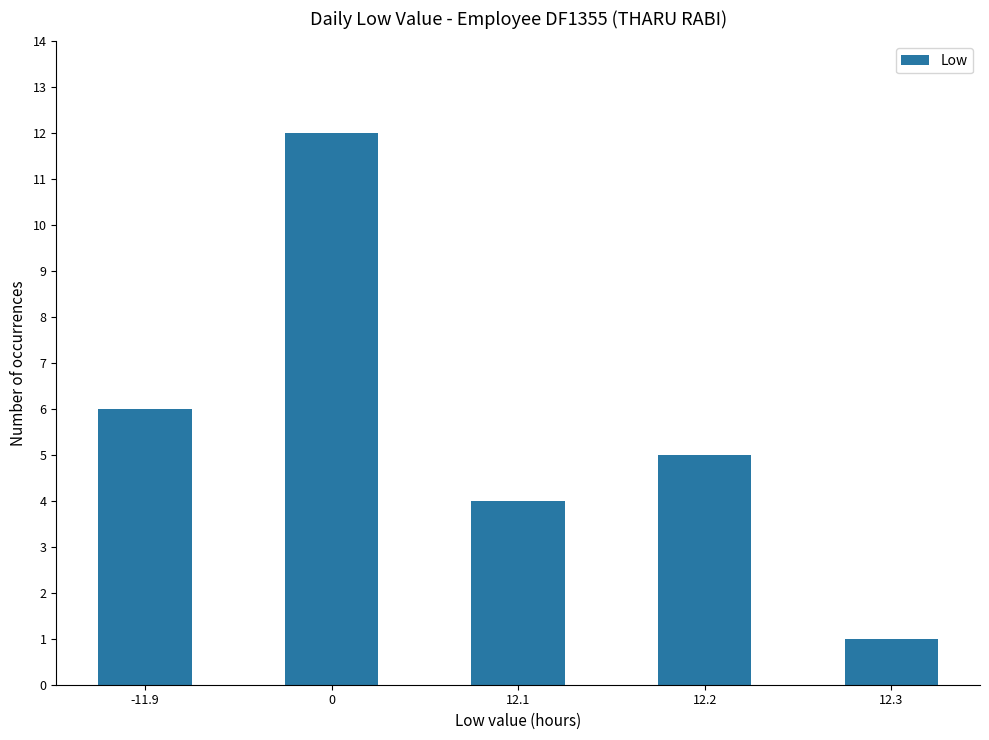

What is the change in value from 12.1 to 12.2?

+1